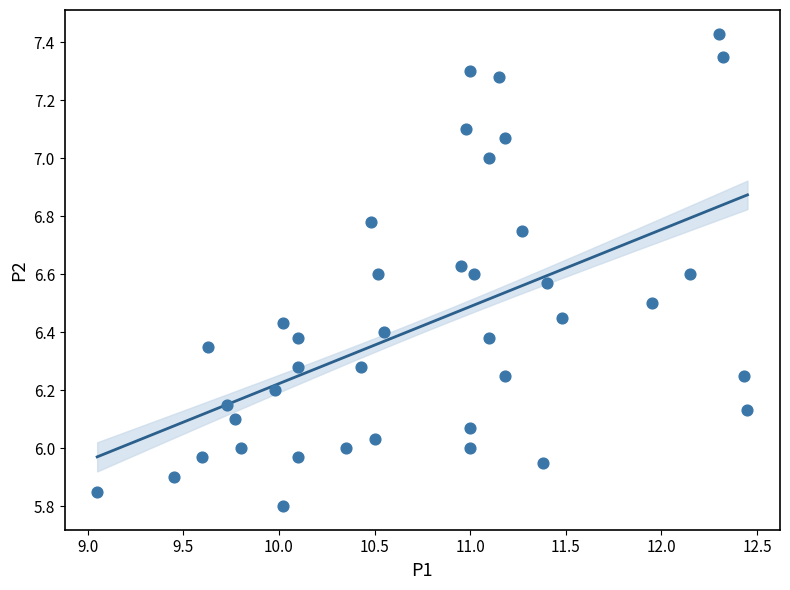

What is the range of X values (max minus min)?

3.4